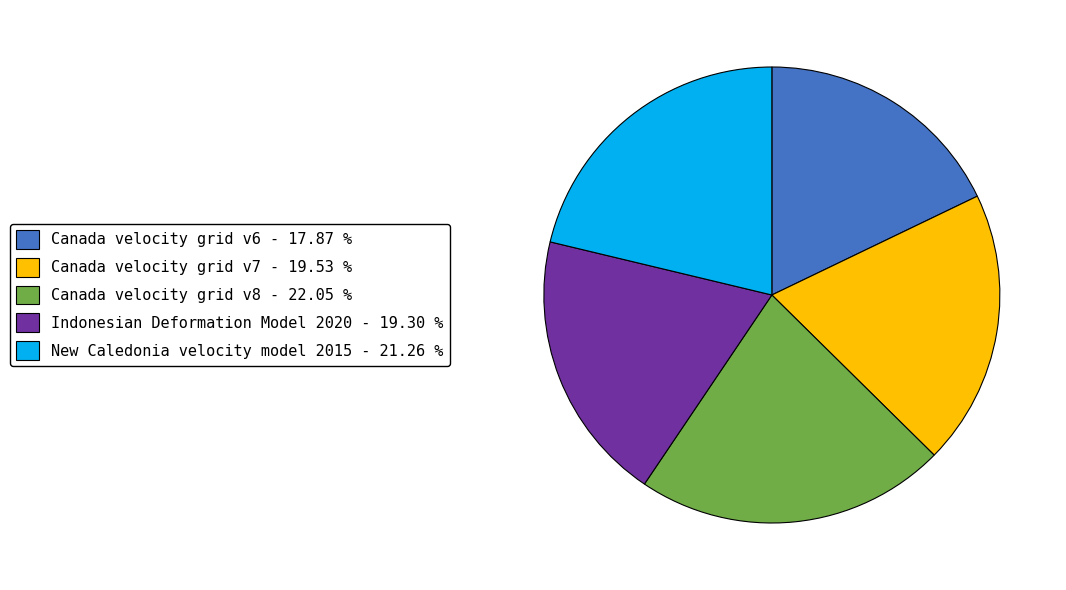

Is Canada velocity grid v6 - 17.87 % the majority of the pie?

No